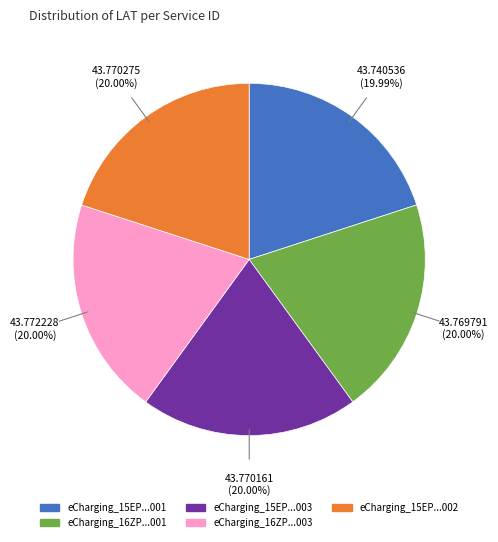

Is there any slice that represents more than half of the pie?

No